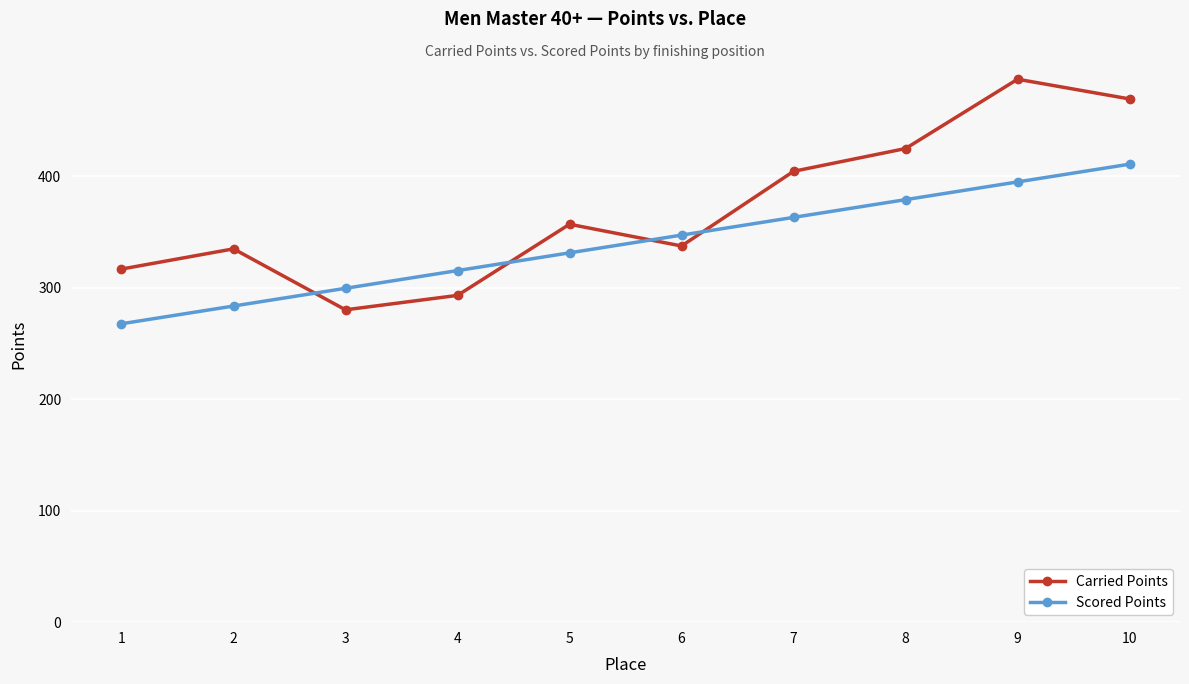

Which category has the highest value across all series?

9